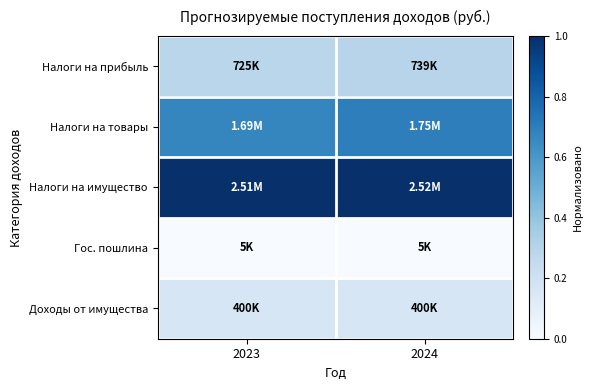

What is the spread (max minus min) of values at 2024?

1.0